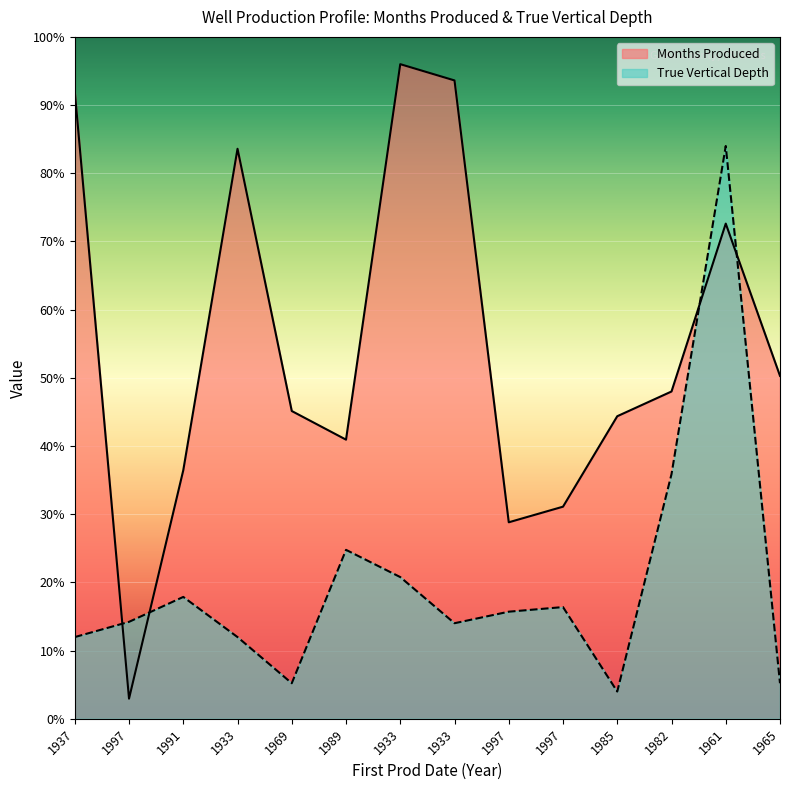

What is the lowest value of the Months Produced series?

147.9